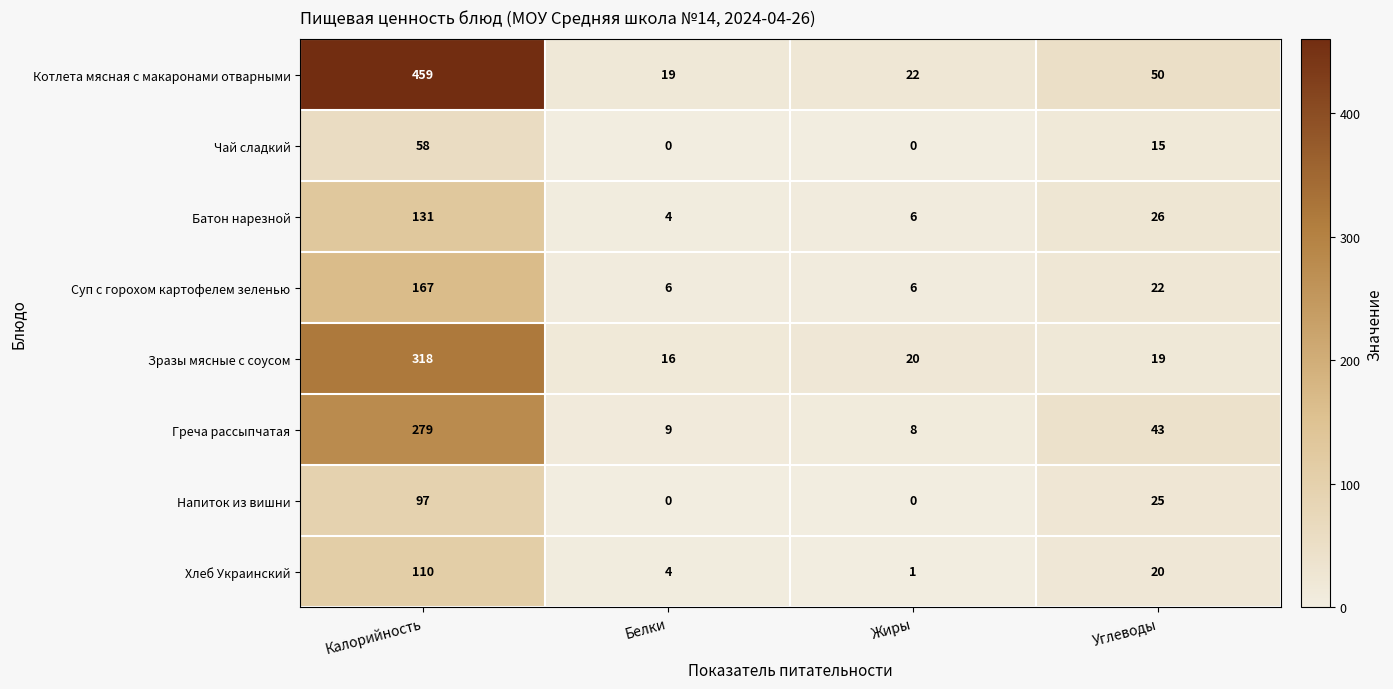

Which series has the widest spread of values?

Котлета мясная с макаронами отварными